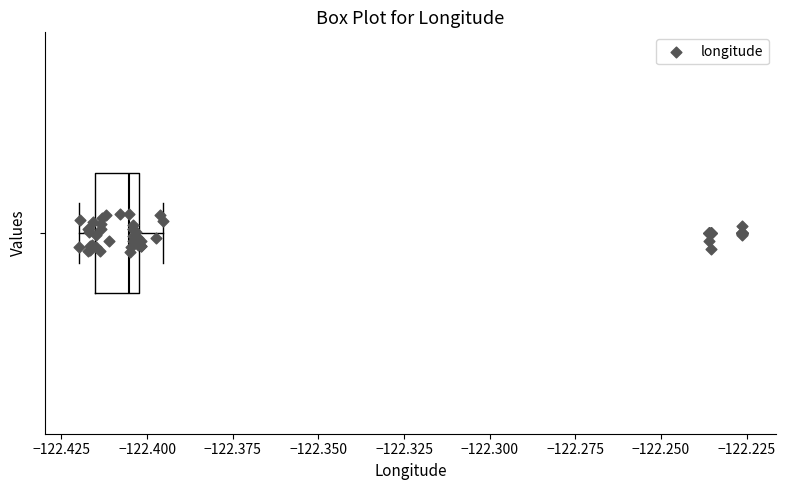

Read this box plot against the x-axis: the position of the median line, the range covered by the box, and the ends of both whiskers. The values are not printed on the chart, so give them approximately, as read against the axis.

median -122.405, box -122.415 to -122.400, whiskers -122.420 to -122.395